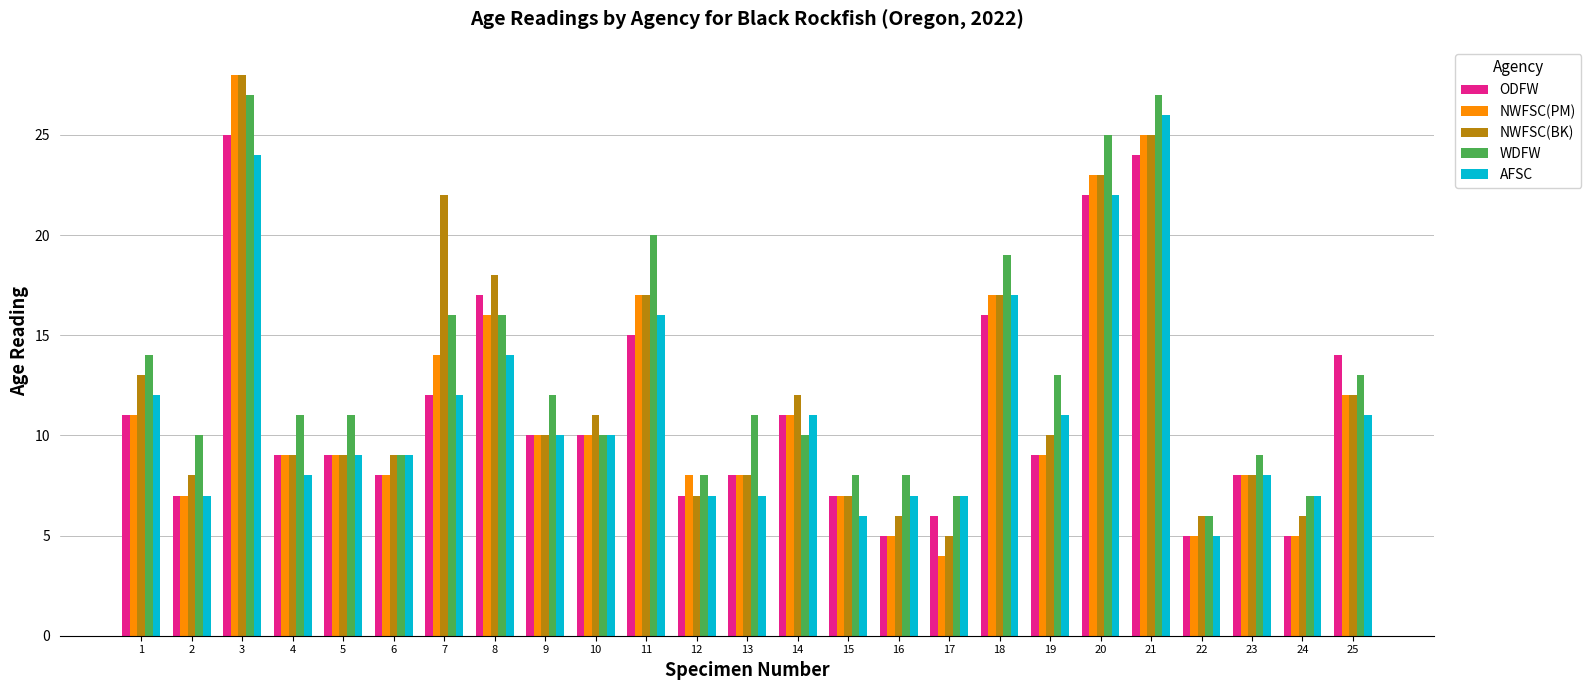

Reading left to right, list all the values displayed in this chart.

ODFW: 11	7	25	9	9	8	12	17	10	10	15	7	8	11	7	5	6	16	9	22	24	5	8	5	14
NWFSC(PM): 11	7	28	9	9	8	14	16	10	10	17	8	8	11	7	5	4	17	9	23	25	5	8	5	12
NWFSC(BK): 13	8	28	9	9	9	22	18	10	11	17	7	8	12	7	6	5	17	10	23	25	6	8	6	12
WDFW: 14	10	27	11	11	9	16	16	12	10	20	8	11	10	8	8	7	19	13	25	27	6	9	7	13
AFSC: 12	7	24	8	9	9	12	14	10	10	16	7	7	11	6	7	7	17	11	22	26	5	8	7	11